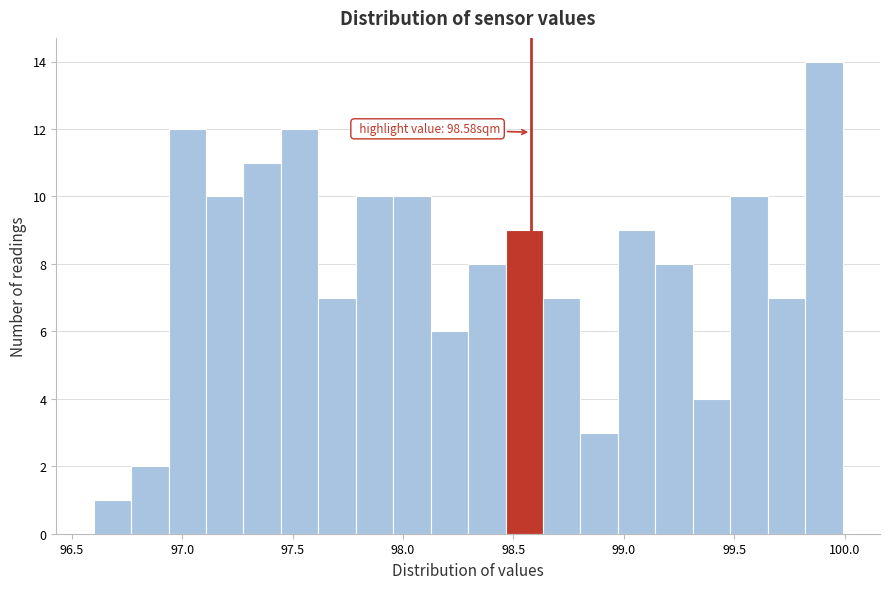

Around what value on the x-axis is the tallest bar? Give the approximate position of its centre, as read against the axis.

99.90